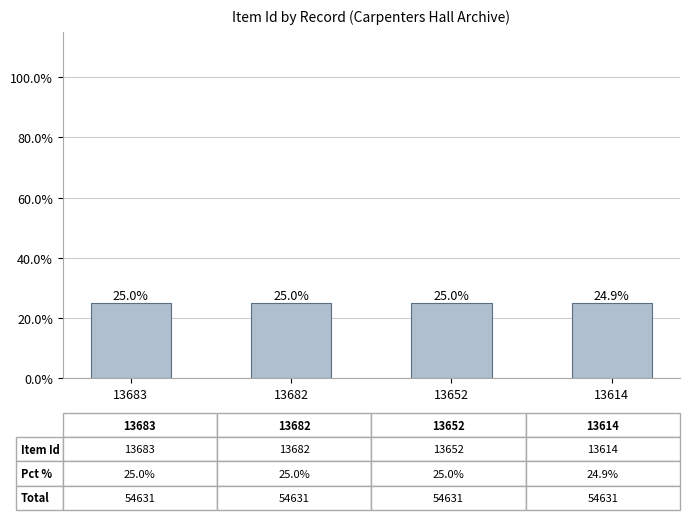

What is the ratio of the value at 13682 to the value at 13683?

1.0